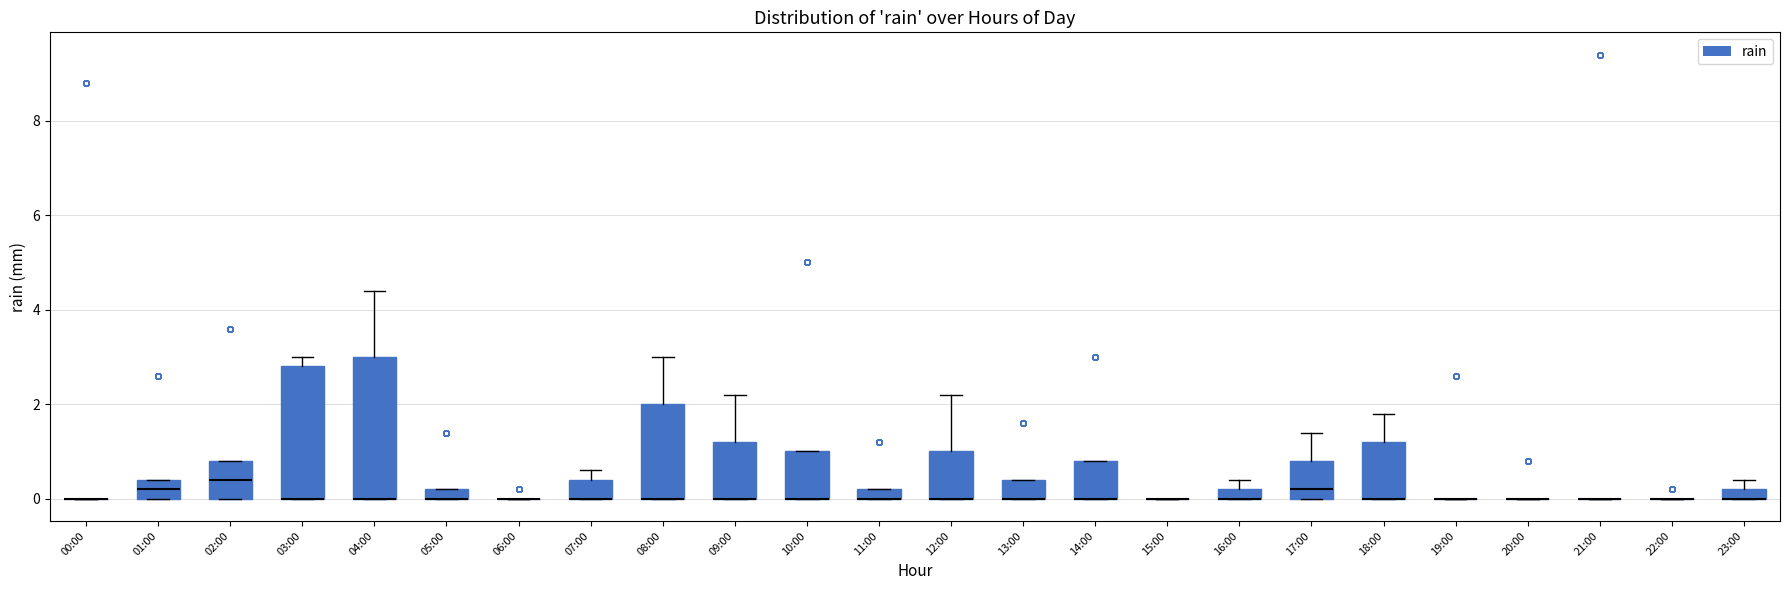

Where is the upper edge of the box for 07:00 on the y-axis? The values are not printed on the chart, so give them approximately, as read against the axis.

0.4